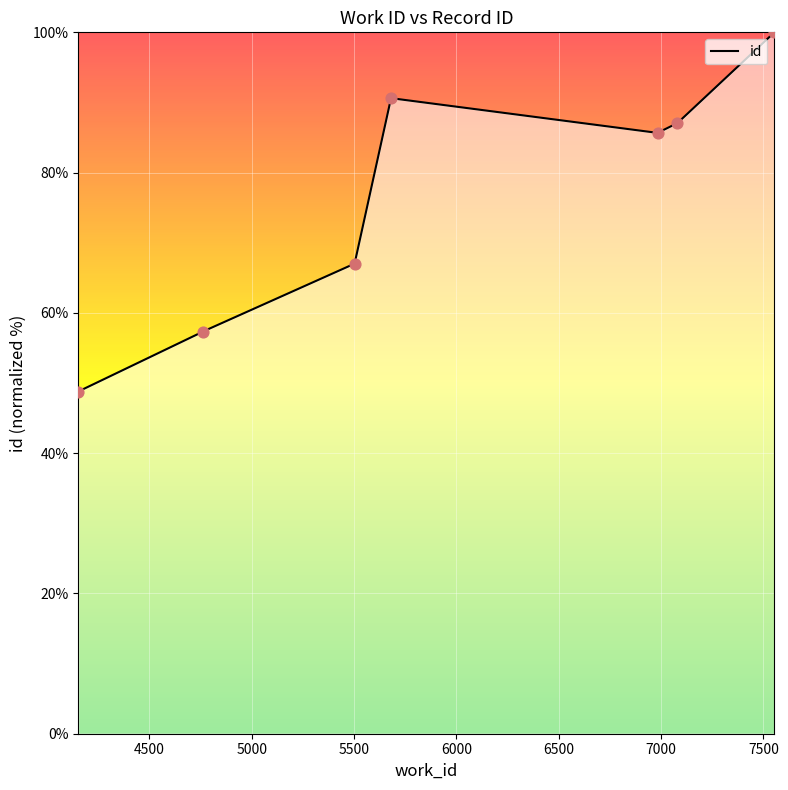

Between 4761 and 7554, which is larger?

7554